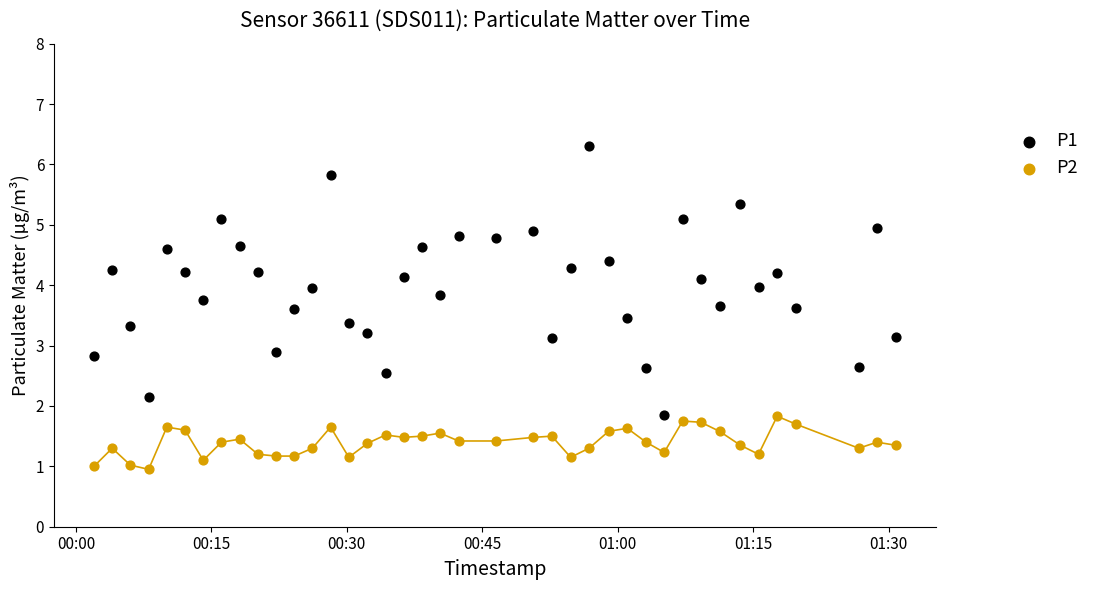

Which series has the largest Y range (max minus min)?

P1